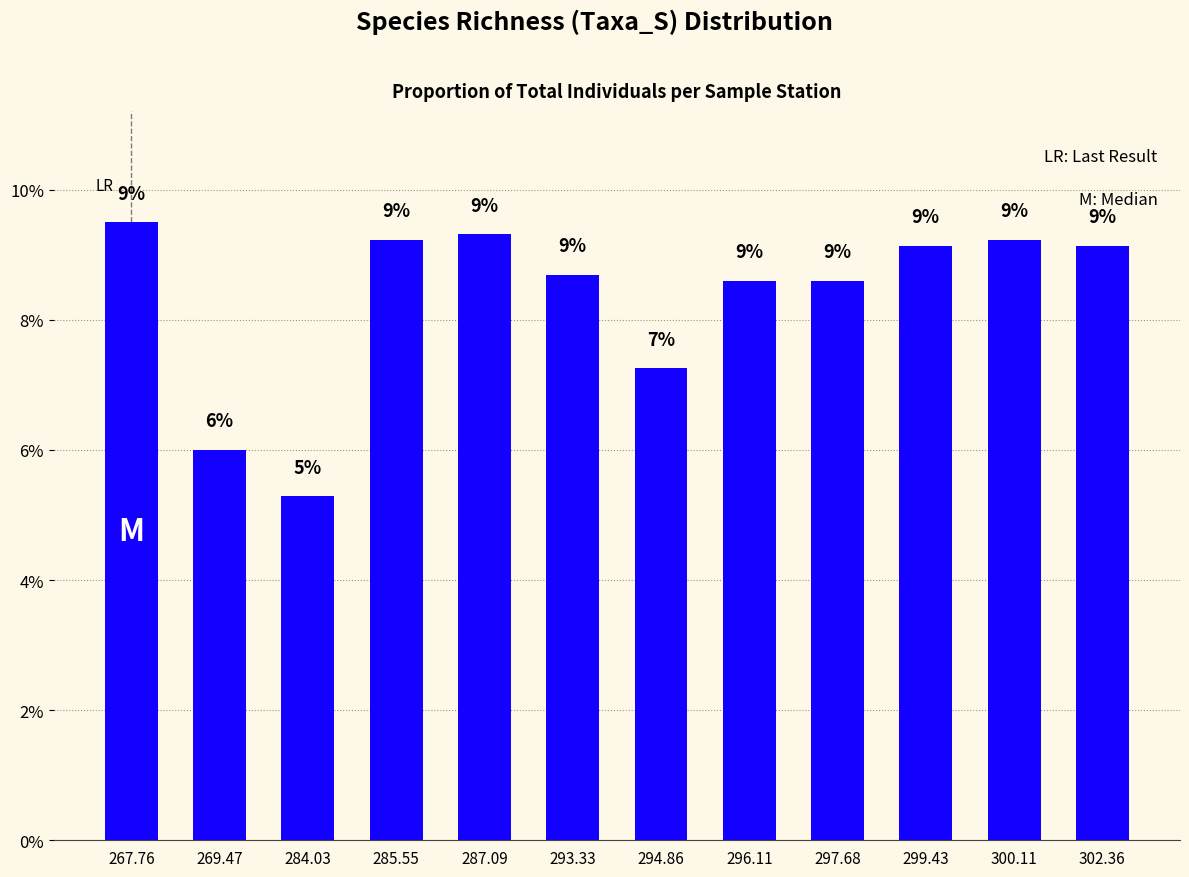

Approximately how many times larger is the value at 267.76 compared to 287.09?

1.0